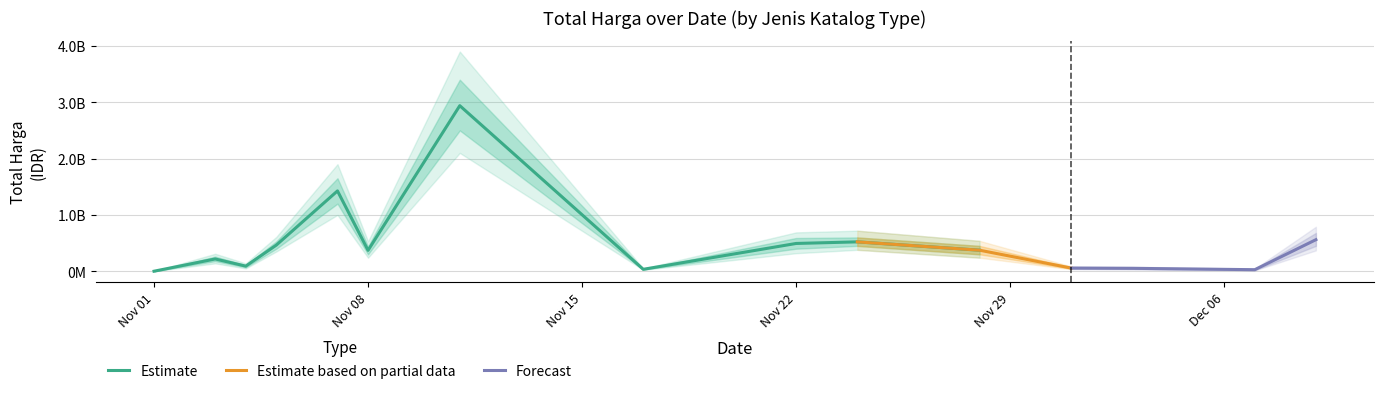

Does the chart have visible grid lines?

Yes